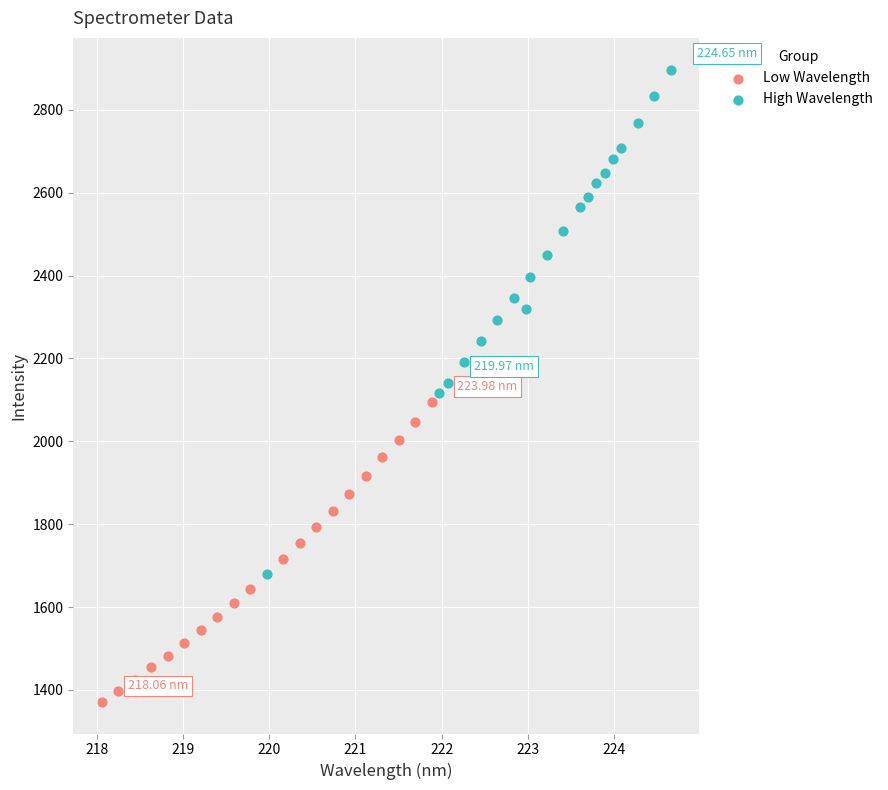

Which series contains the lowest Y value?

Low Wavelength